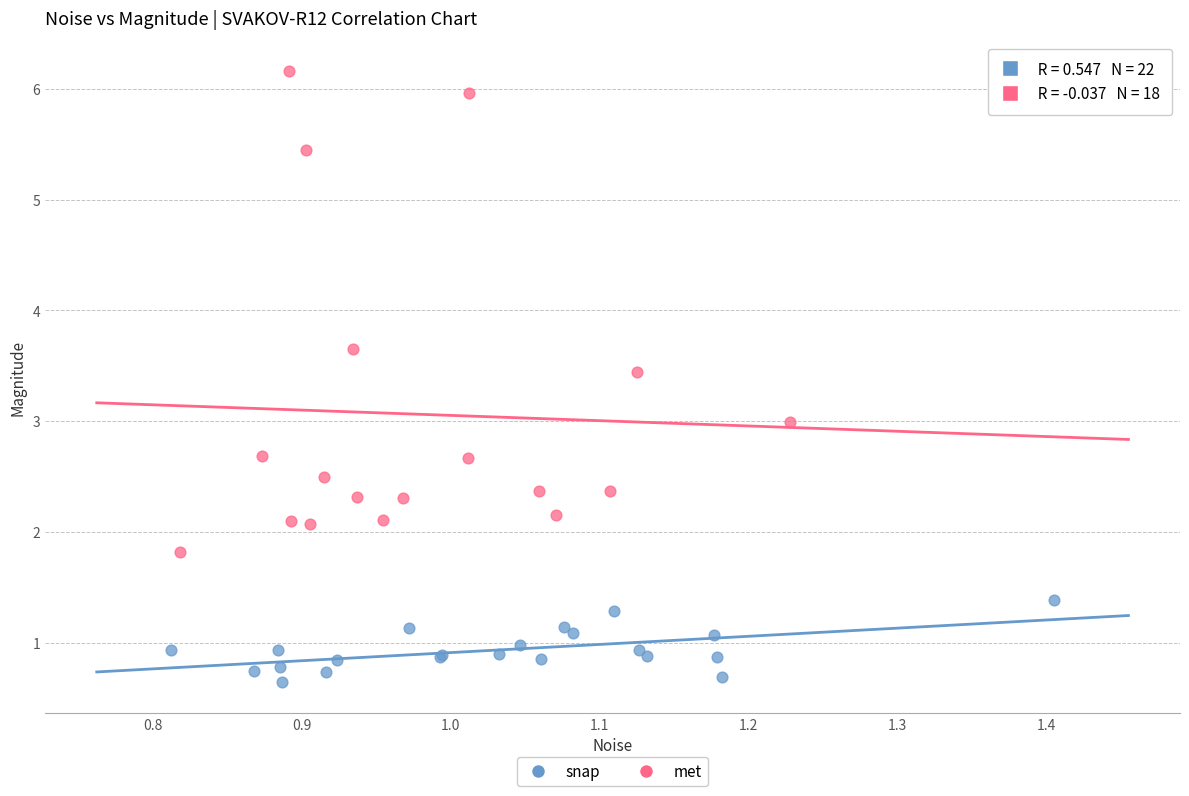

Which series contains the lowest Y value?

snap